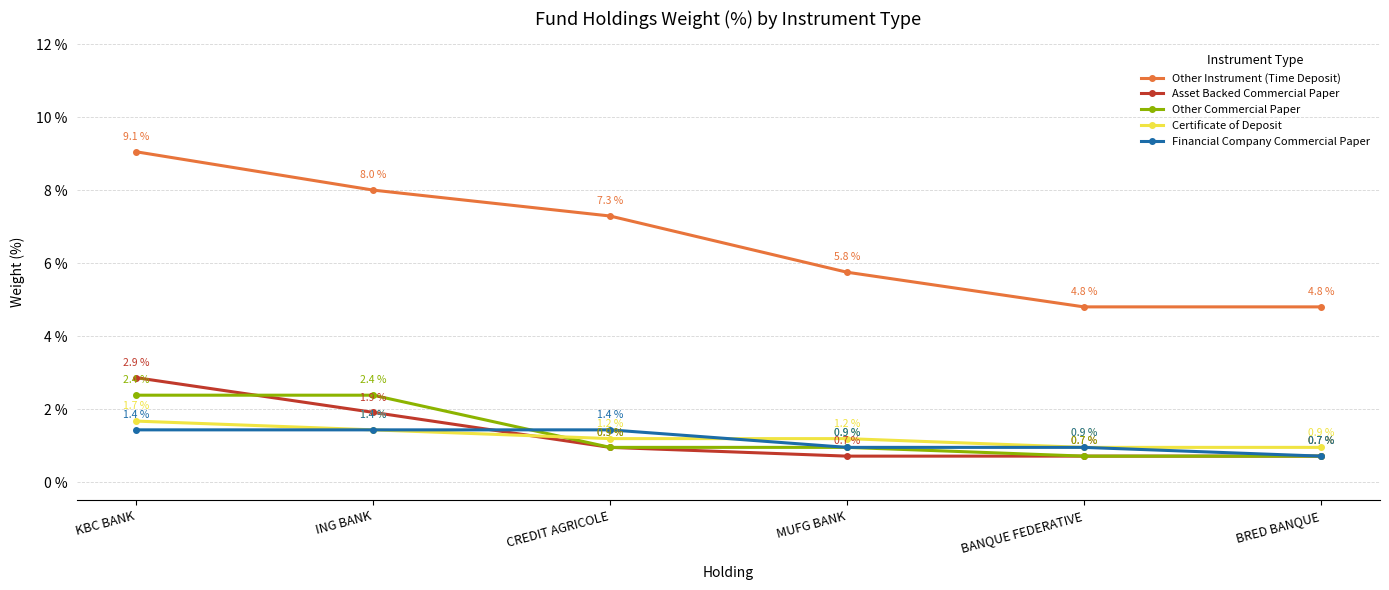

What are all the series names shown in the legend?

Other Instrument (Time Deposit), Asset Backed Commercial Paper, Other Commercial Paper, Certificate of Deposit, Financial Company Commercial Paper